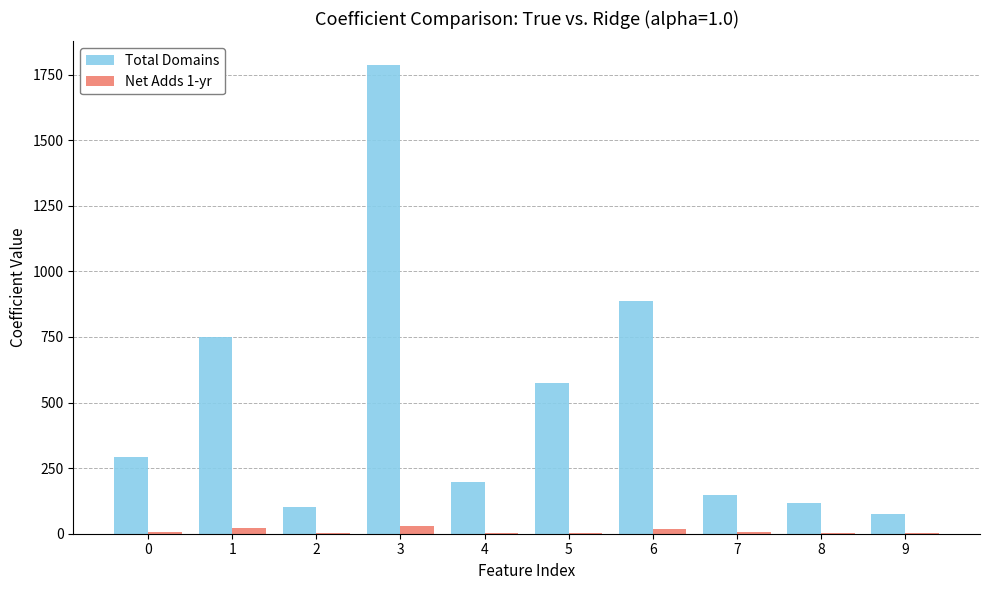

What is the difference between the Total Domains values at 7 and 9?

70